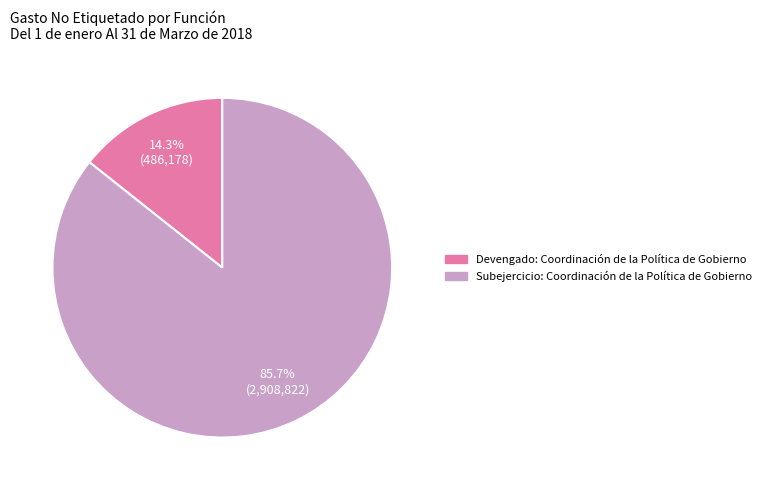

Count the number of slices in the pie.

2